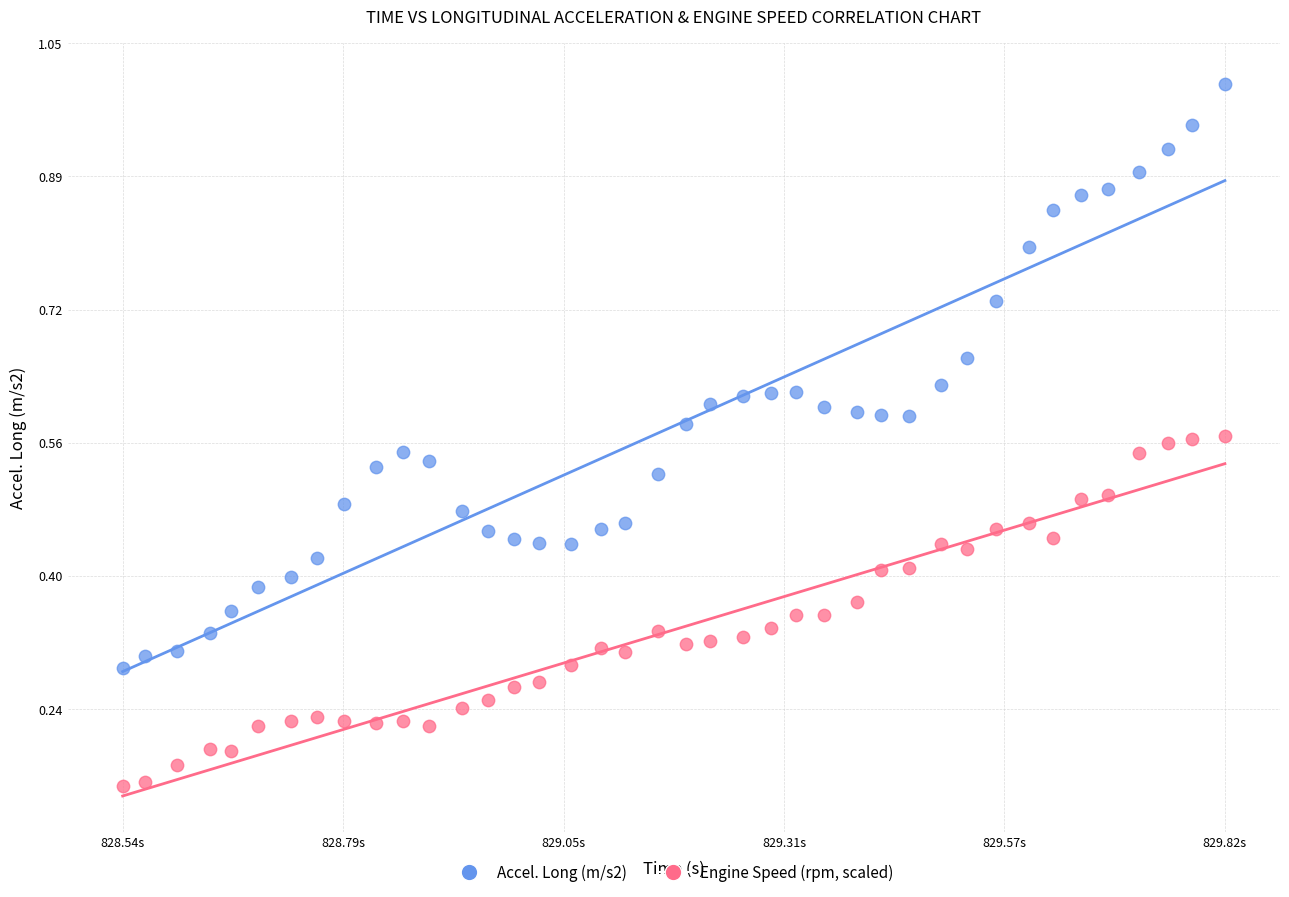

Which series contains the lowest Y value?

Engine Speed (rpm, scaled)